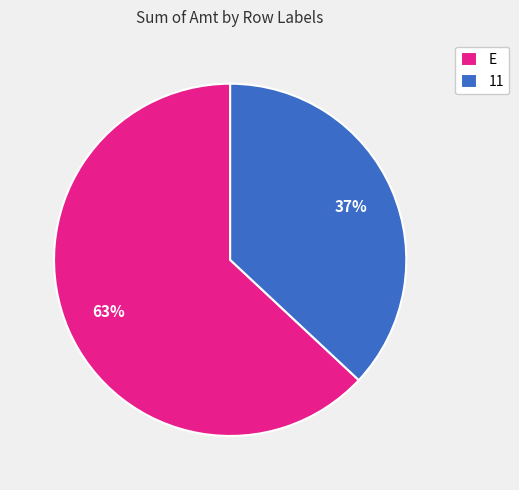

To the nearest percent, what is the average slice percentage?

50%